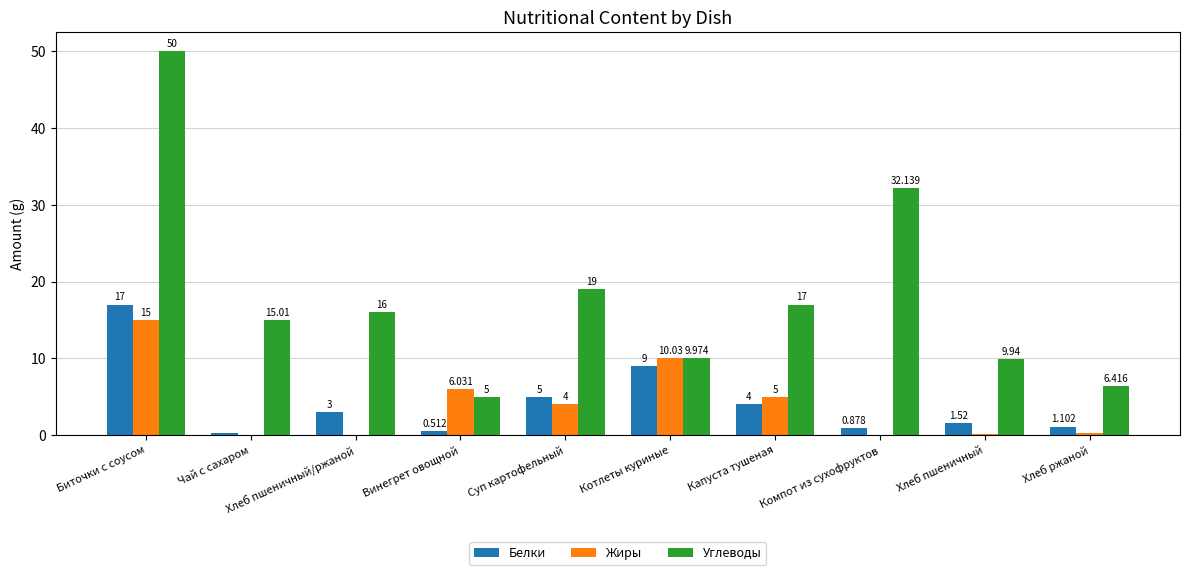

At which category does the chart reach its peak across all series?

Биточки с соусом